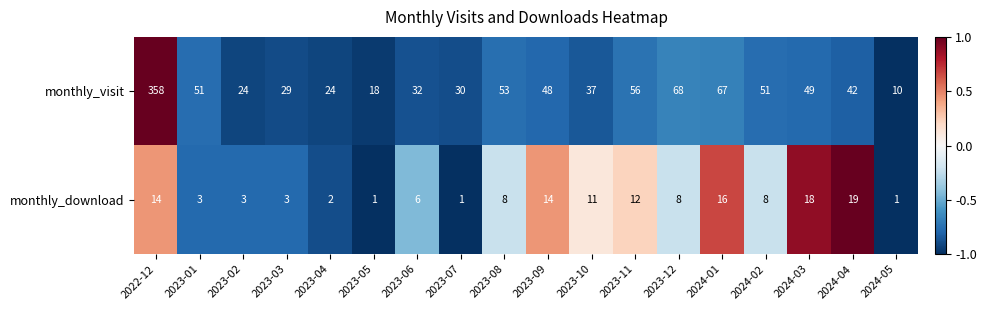

What is the maximum value shown in the chart?

358